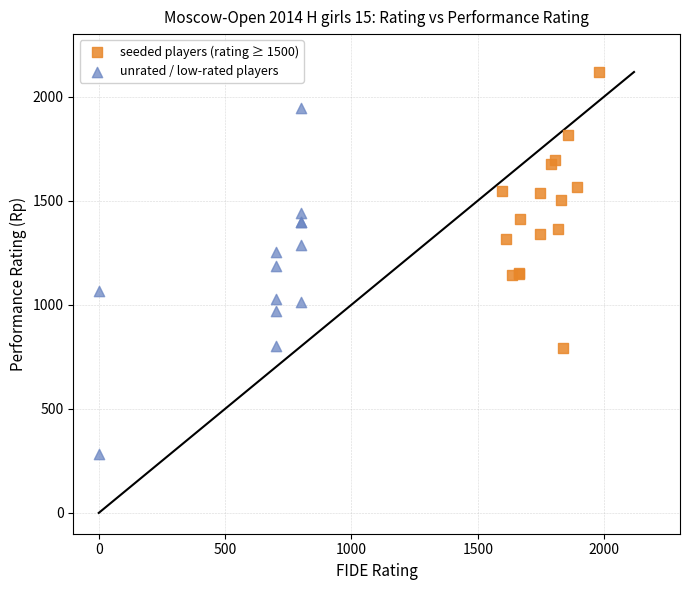

Which series has the widest spread of Y values?

unrated / low-rated players